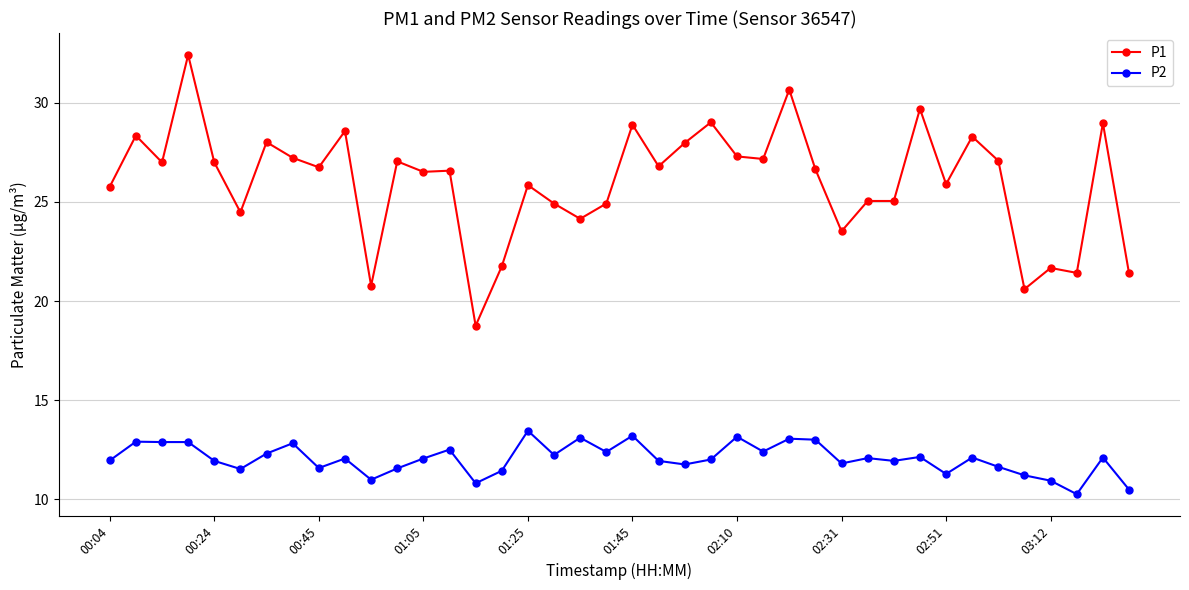

What is the maximum value shown in the chart?

32.4